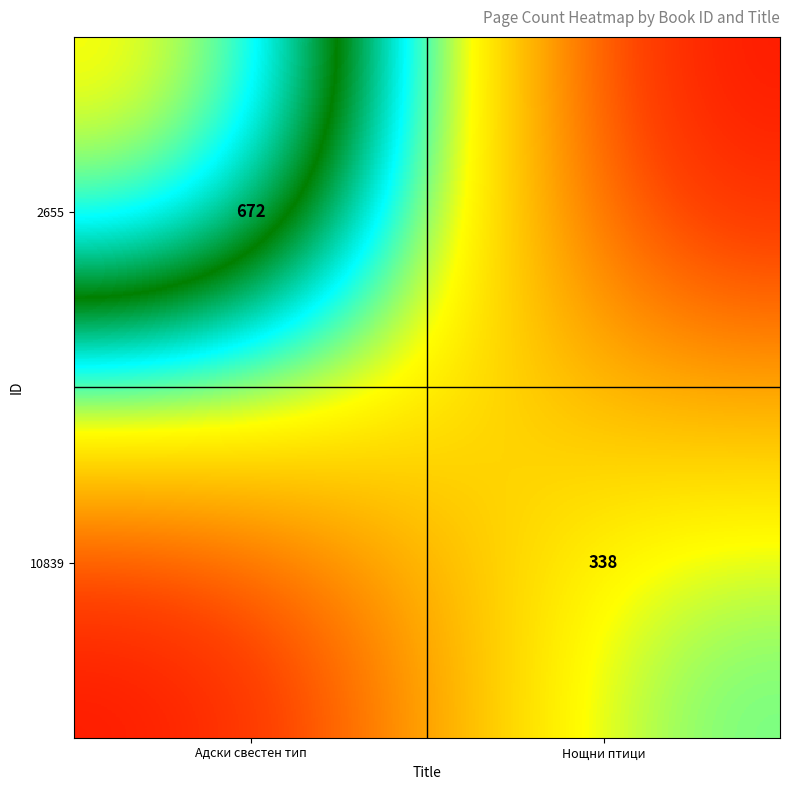

The value of 2655 at Адски свестен тип is 672. True or false?

True